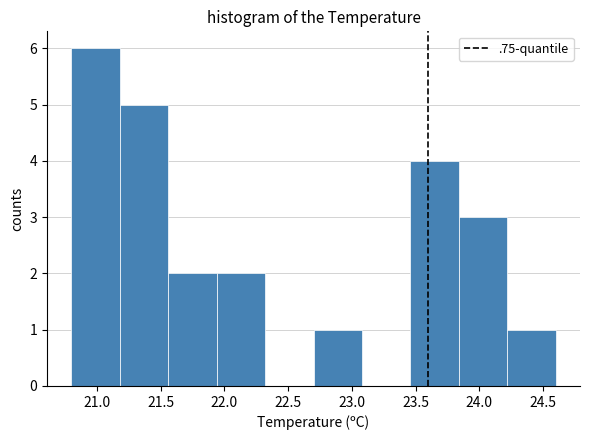

What is the height of the bar covering 21.56 to 21.94 on the x-axis? Neither the bar edges nor the heights are printed on the chart, so give them approximately, as read against the axes.

2